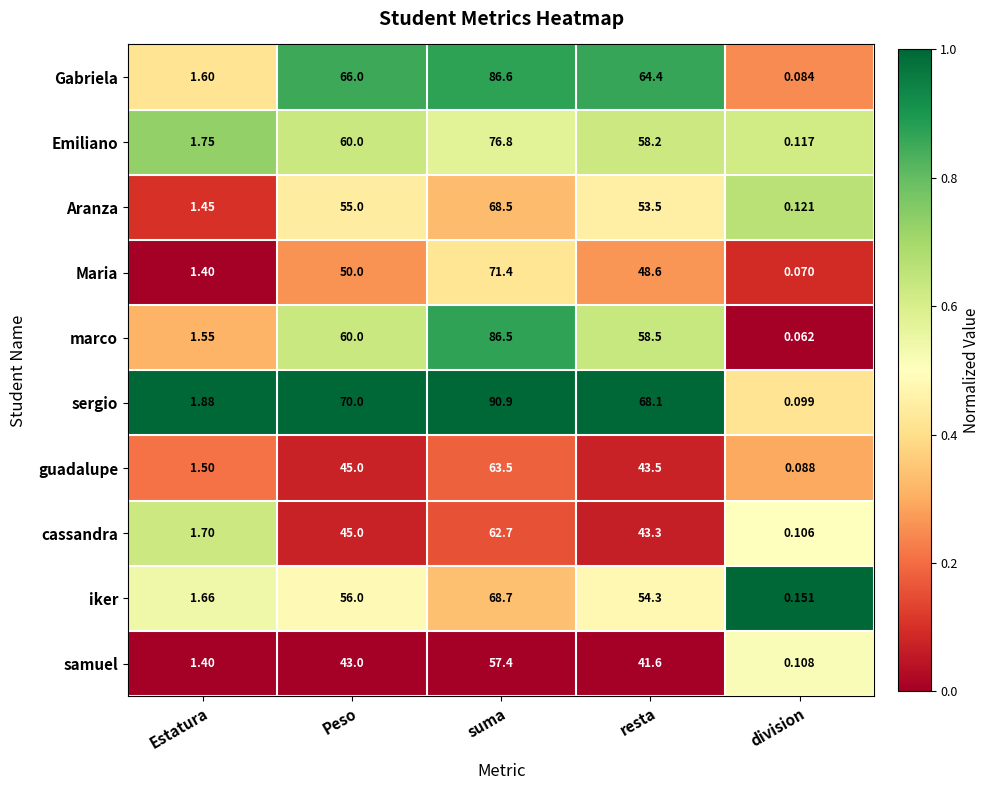

Rank the series at suma from highest to lowest value.

sergio, Gabriela, marco, Emiliano, Maria, iker, Aranza, guadalupe, cassandra, samuel